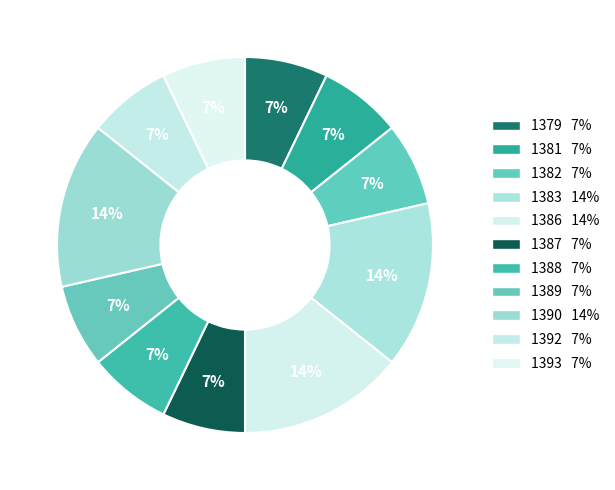

How many slices are in this pie chart?

11